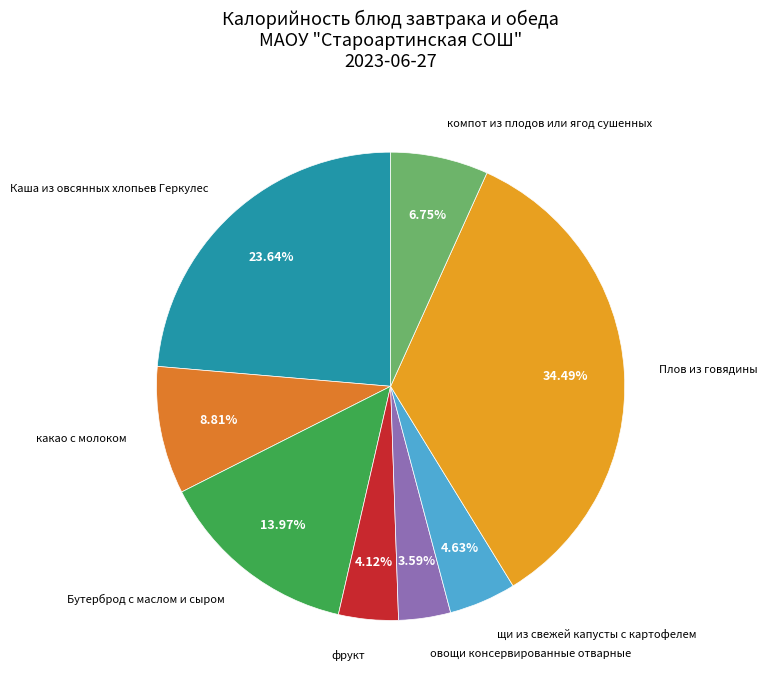

Which category has the biggest portion of the pie?

Плов из говядины